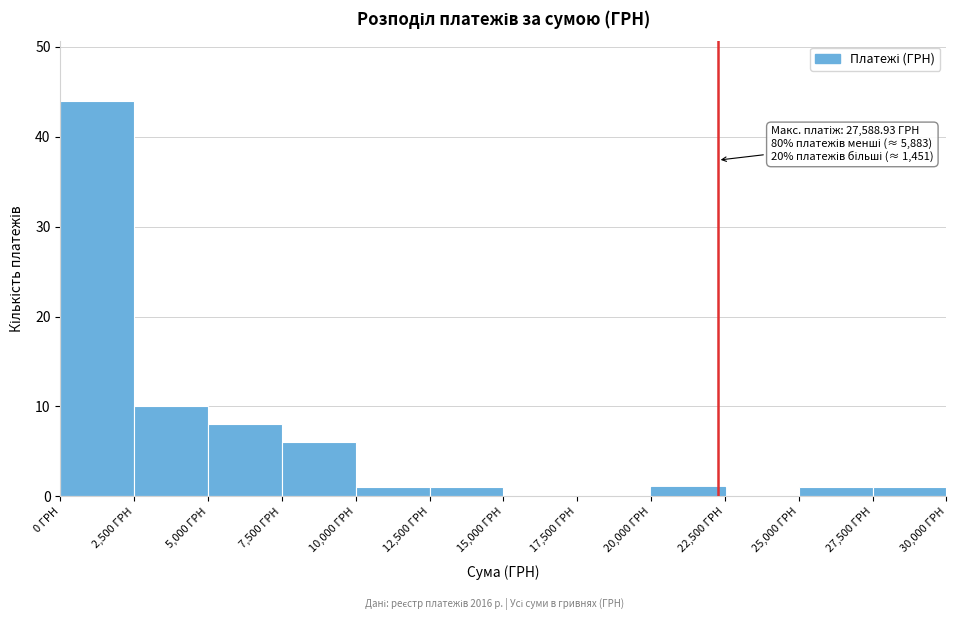

Over which range of the x-axis is the bar tallest?

0 to 2500